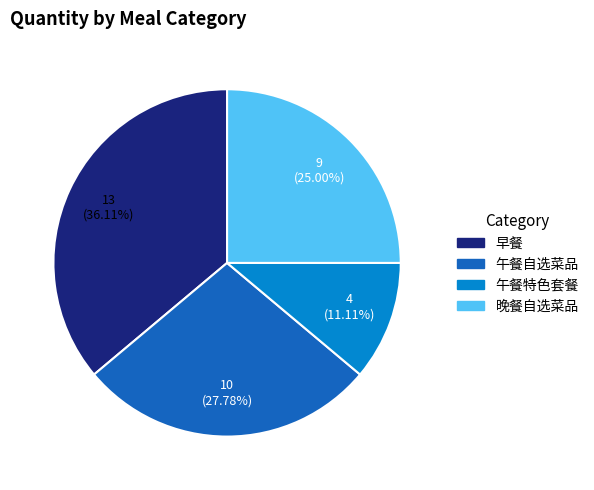

Is it true that 晚餐自选菜品 is 25% of the pie?

True